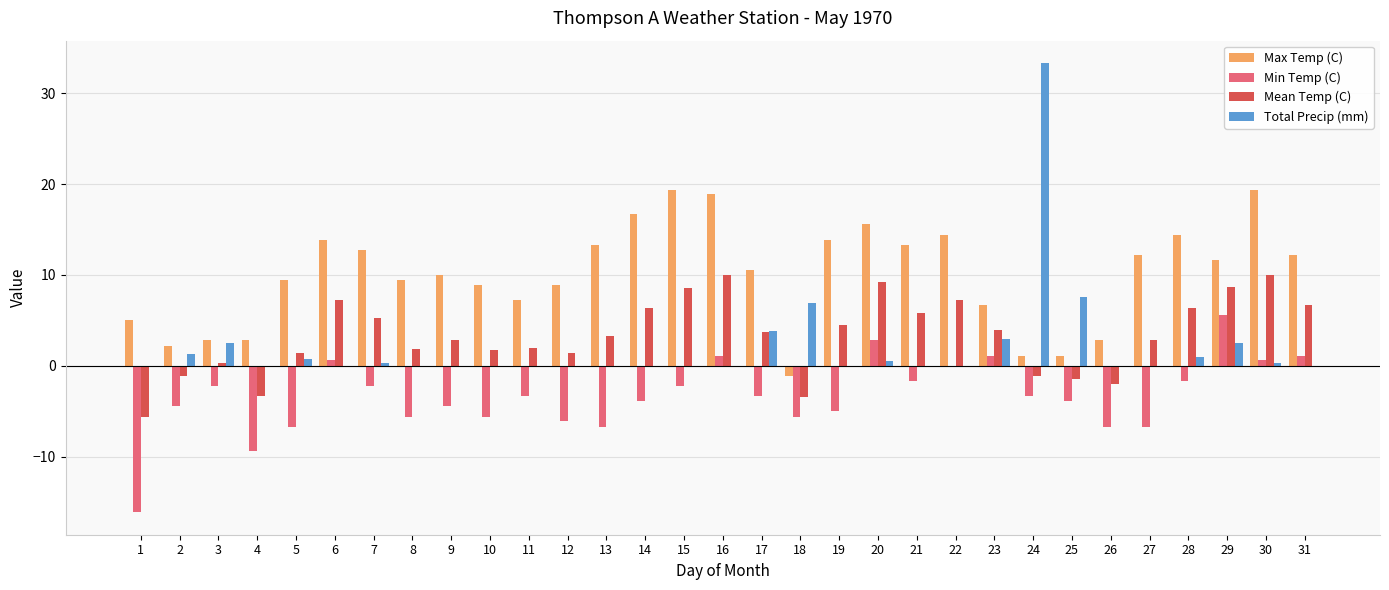

Is it true that Max Temp (C) equals 8.9 at 12?

True